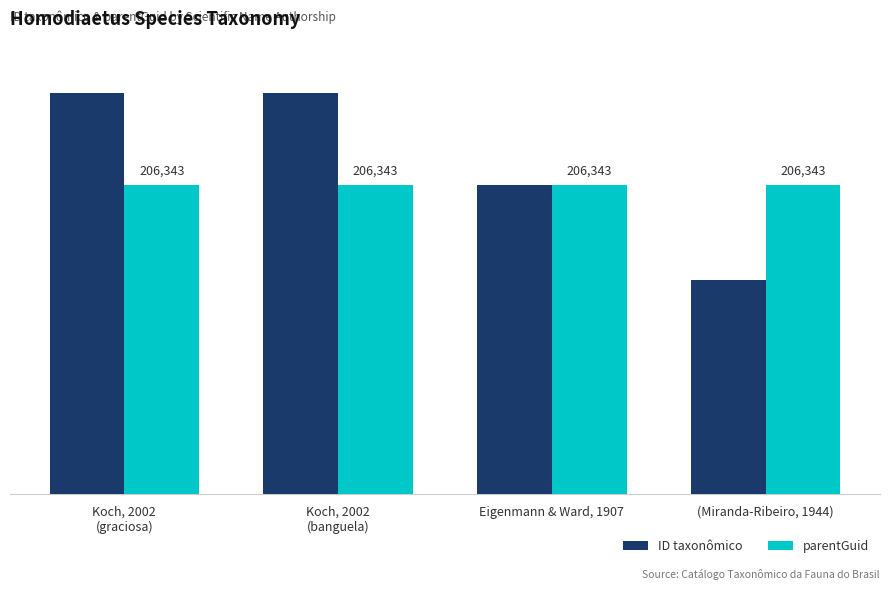

Where is ID taxonômico nearest to the value 205613?

Eigenmann & Ward, 1907